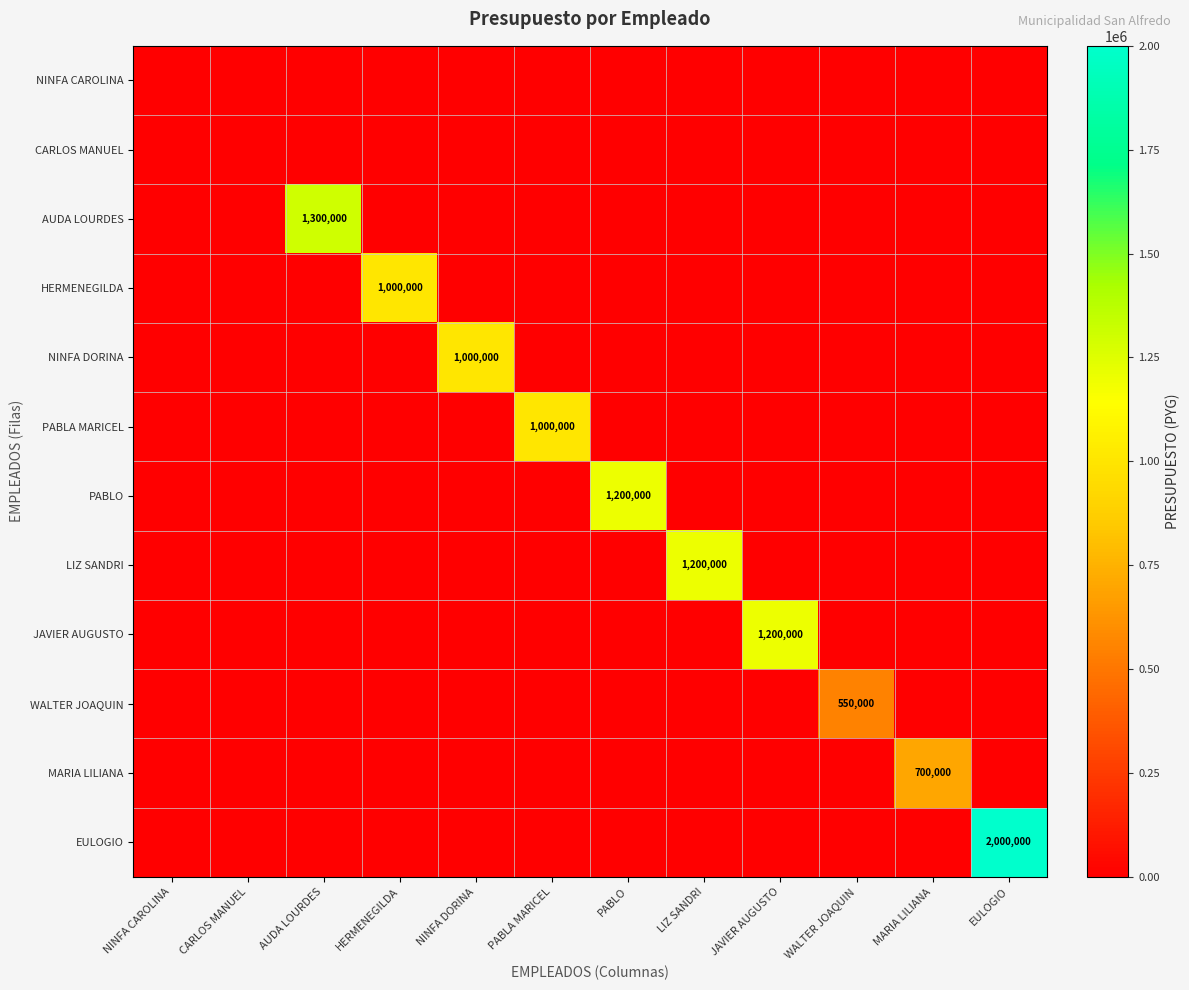

The PABLO series shows 620429 at PABLO. True or false?

False